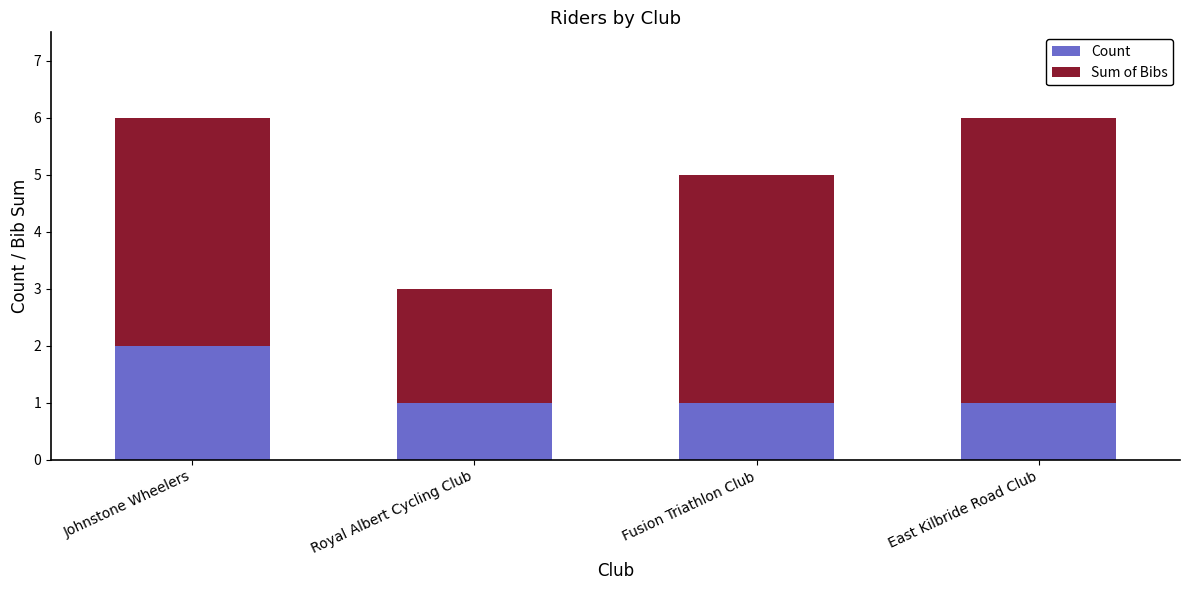

What is the average value of the Count series?

1